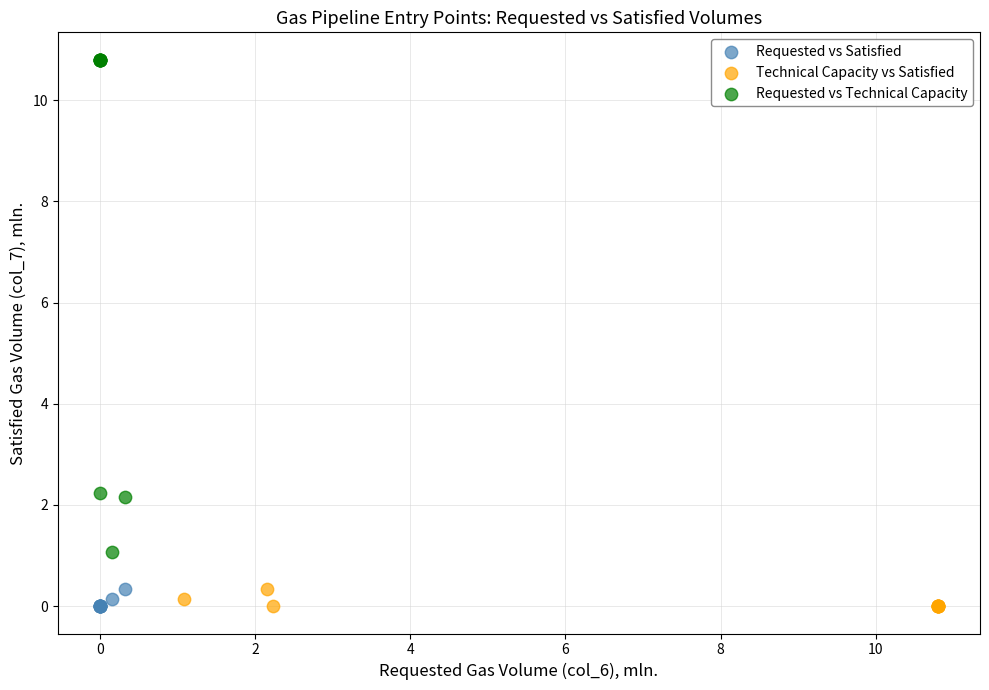

Which series has the widest spread of Y values?

Requested vs Technical Capacity